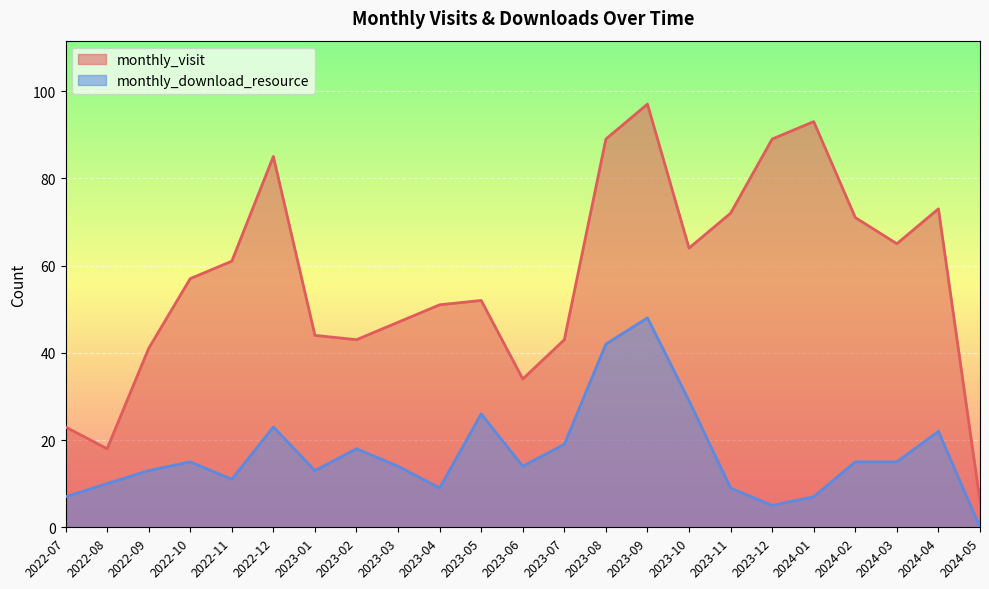

What is the greatest value displayed?

97